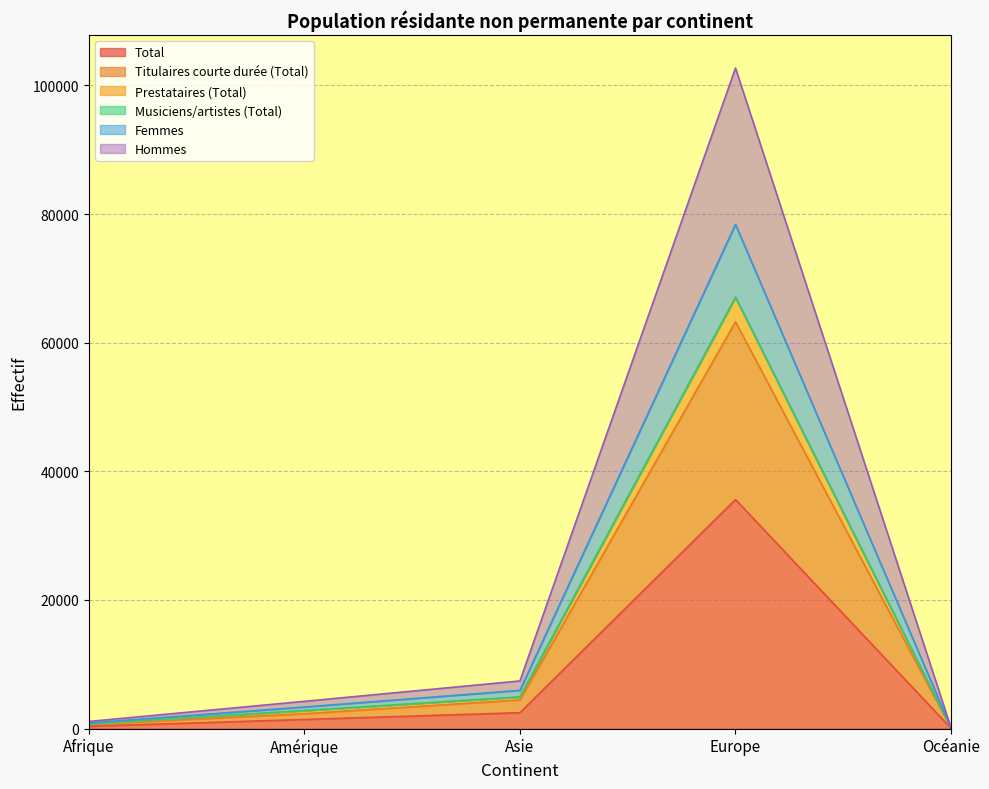

Does the chart display data point markers on the line(s)?

No